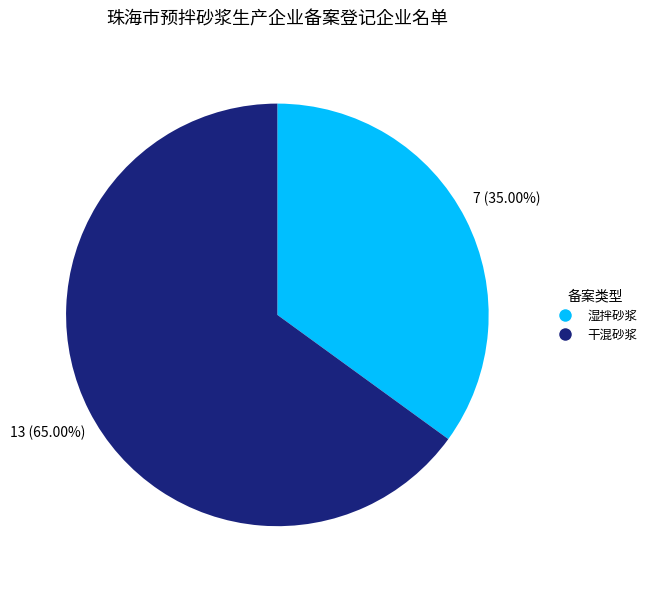

To the nearest percent, what is the combined percentage of 湿拌砂浆 and 干混砂浆?

100%